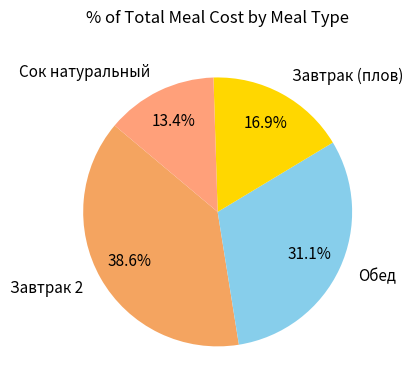

Between Завтрак (плов) and Обед, which is larger?

Обед